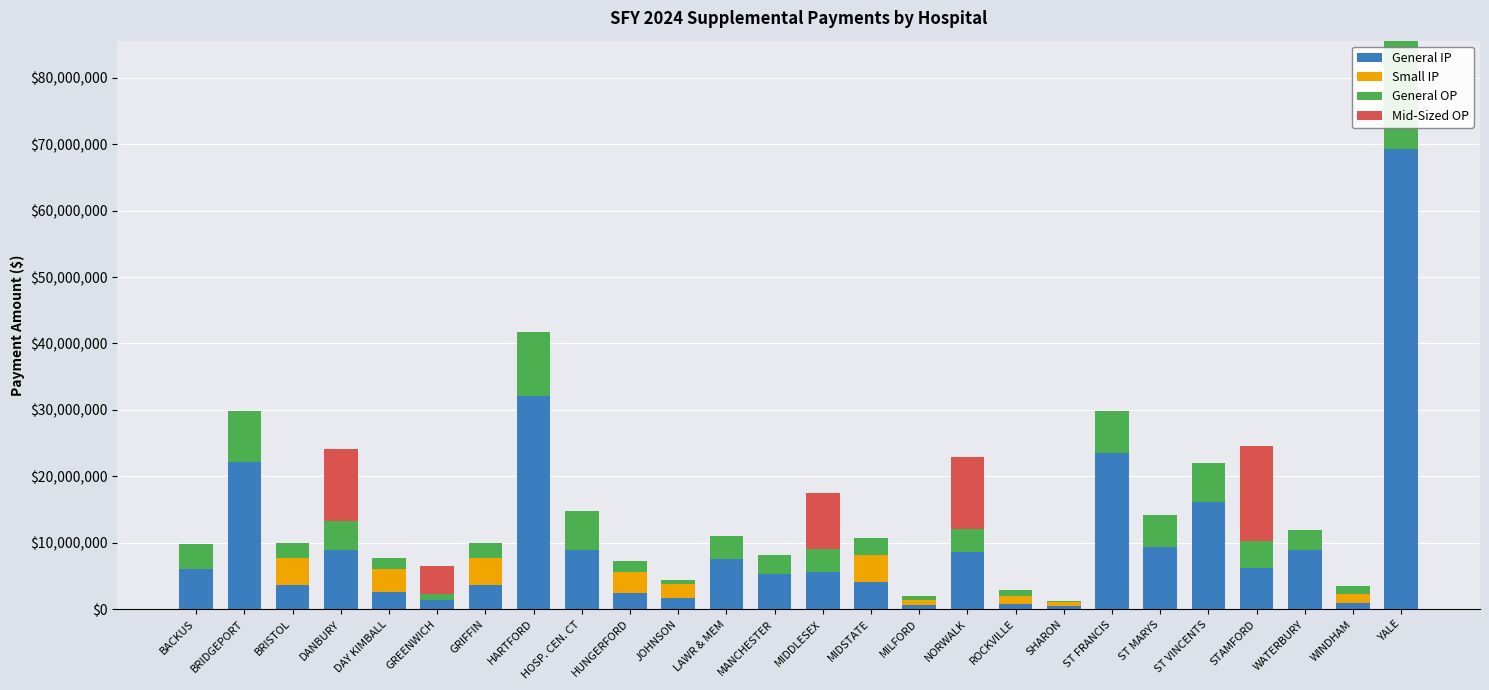

At which category is the sum across all series the highest?

YALE